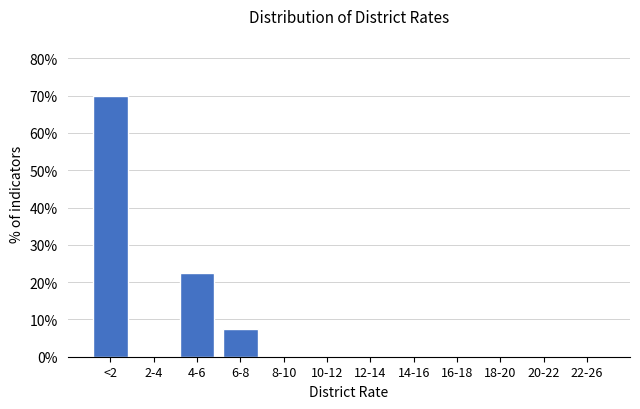

Reading left to right, transcribe all the data shown in this chart.

<2=70.0	2-4=0.0	4-6=22.5	6-8=7.5	8-10=0.0	10-12=0.0	12-14=0.0	14-16=0.0	16-18=0.0	18-20=0.0	20-22=0.0	22-26=0.0